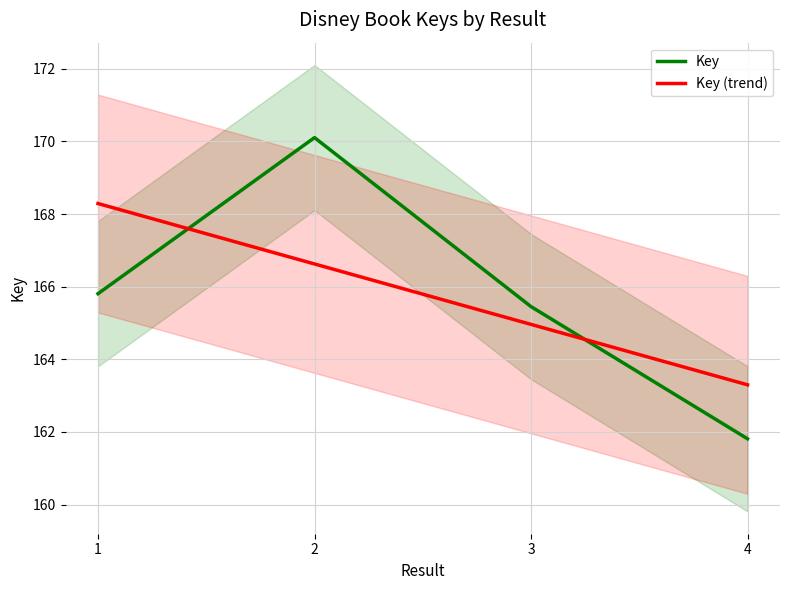

Which series changed the most between 1 and 4?

Key (trend)